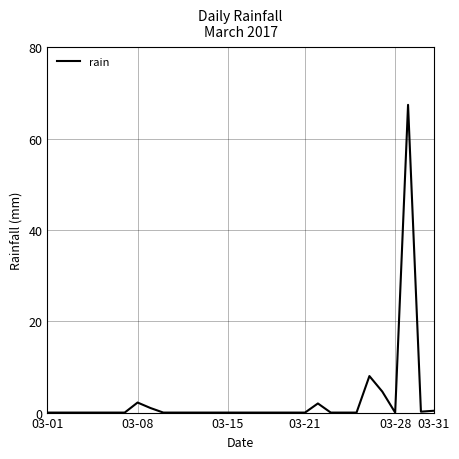

What is the maximum value shown in the chart?

67.4